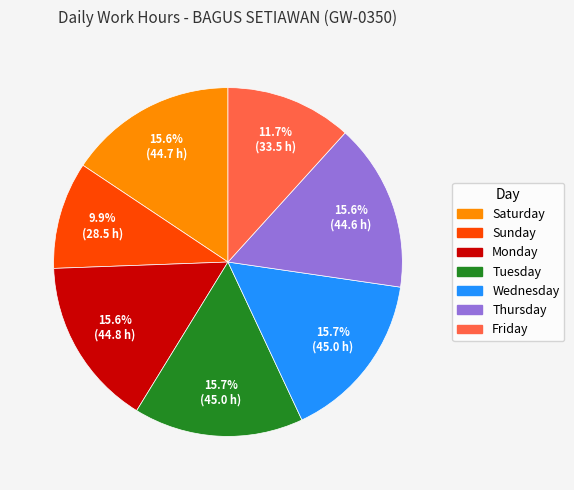

Does any single category account for the majority?

No